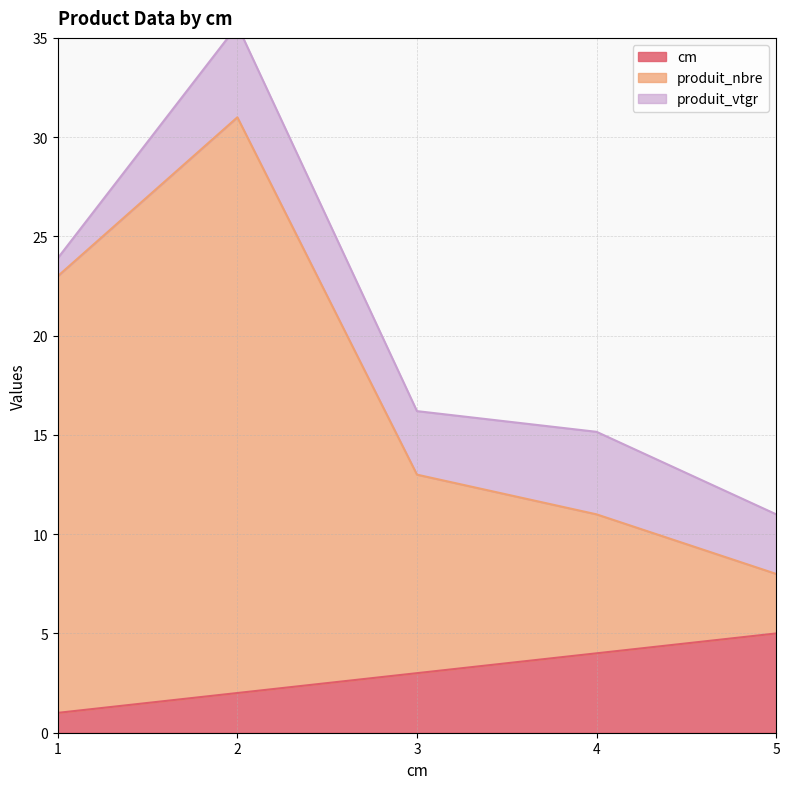

Which category has the lowest value in the produit_nbre series?

5